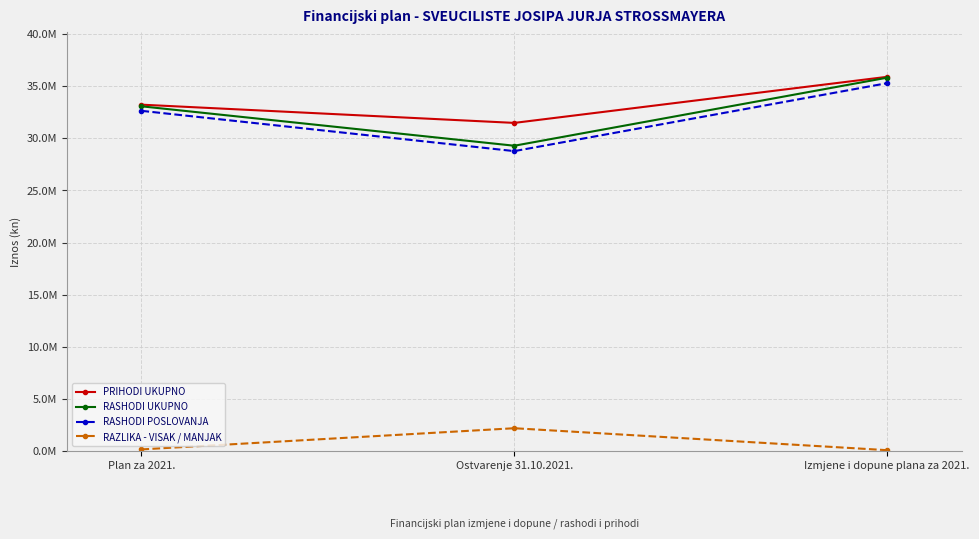

What is the difference between the maximum and minimum values in the RAZLIKA - VISAK / MANJAK series?

2106059